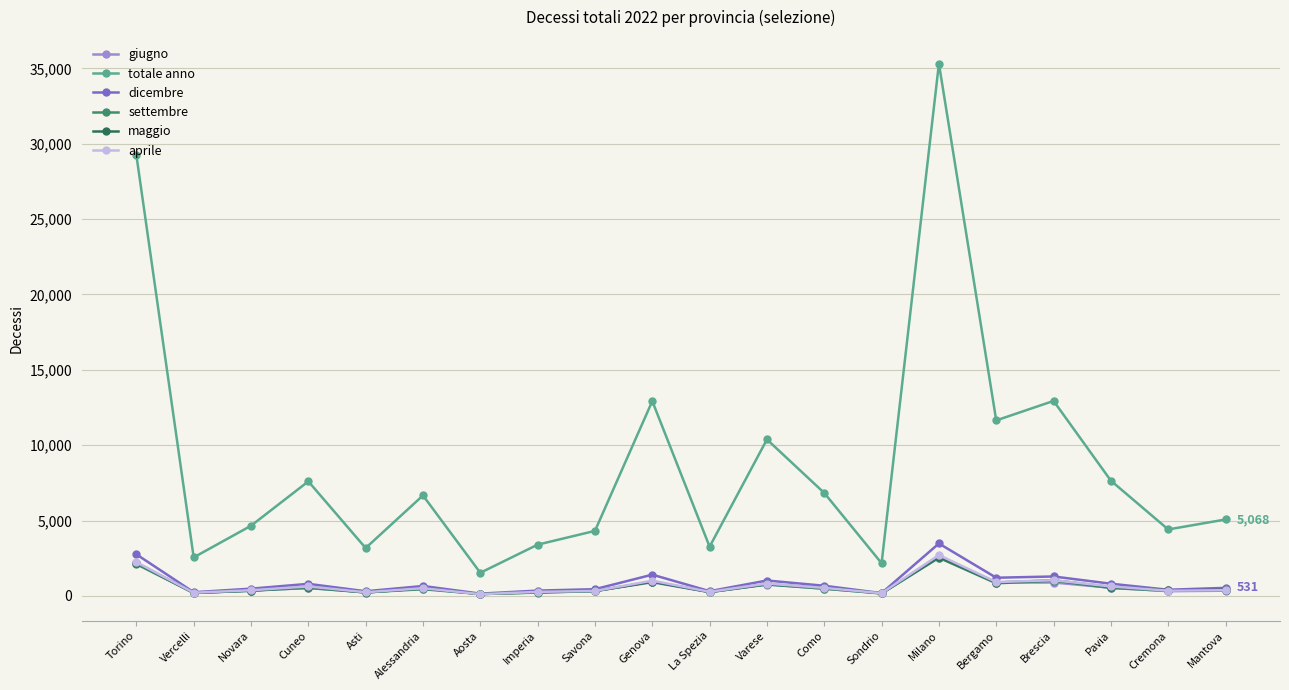

In totale anno, how many points are higher than both neighbors (excluding endpoints)?

6